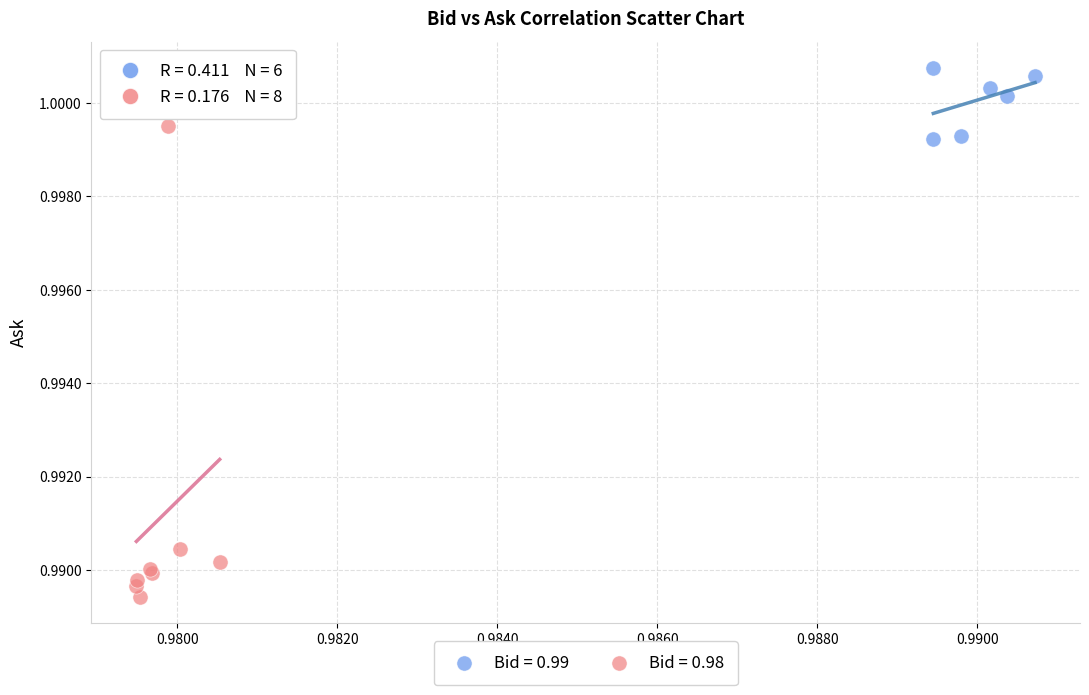

Which series reaches the minimum Y coordinate?

Bid = 0.98